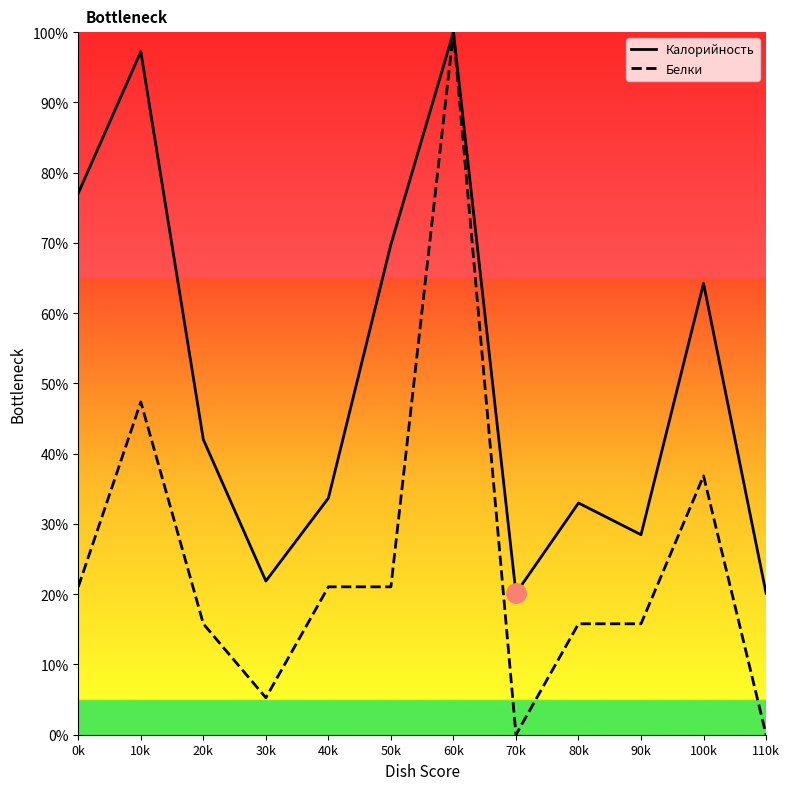

What is the spread (max minus min) of values at 40k?

12.6